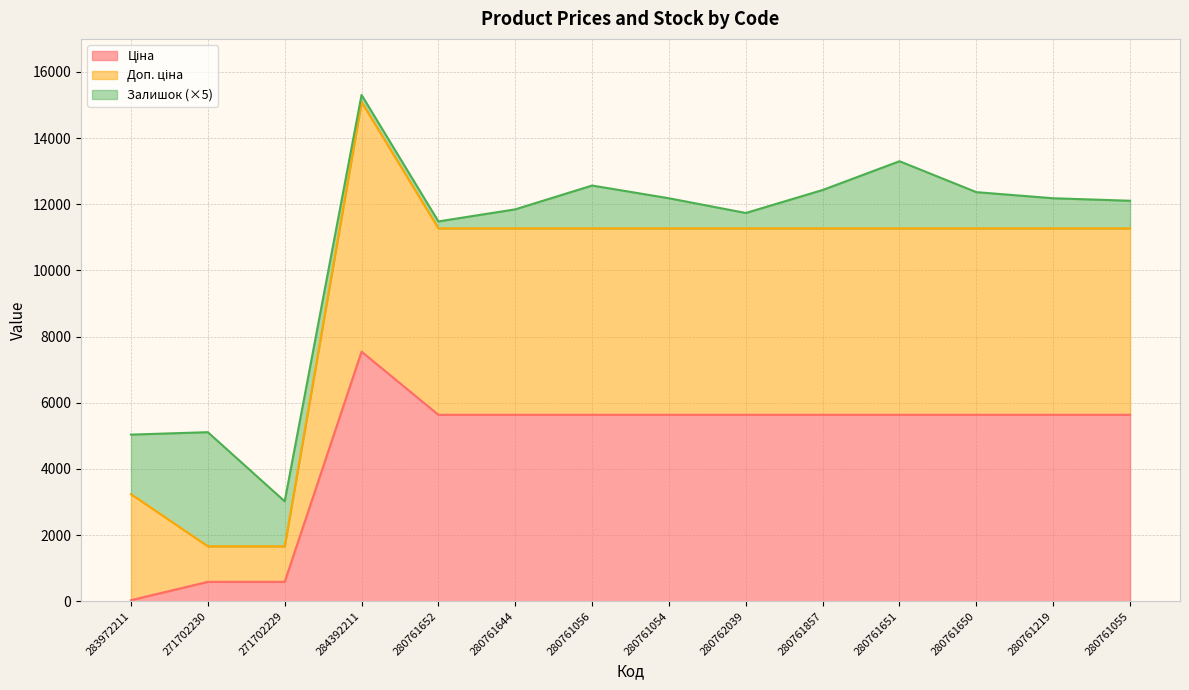

At which category is the sum across all series the highest?

284392211